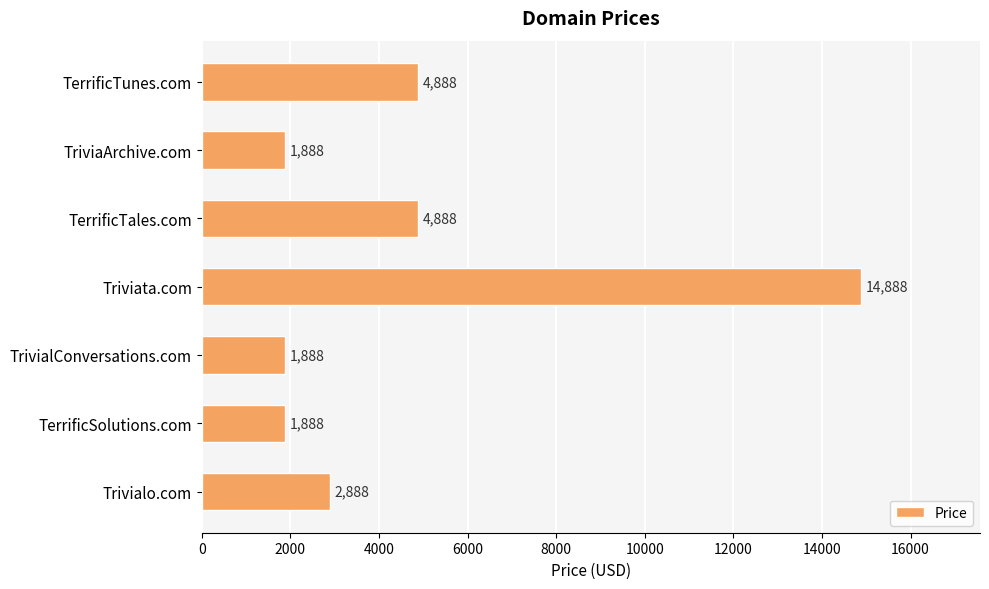

What is the average value?

4745